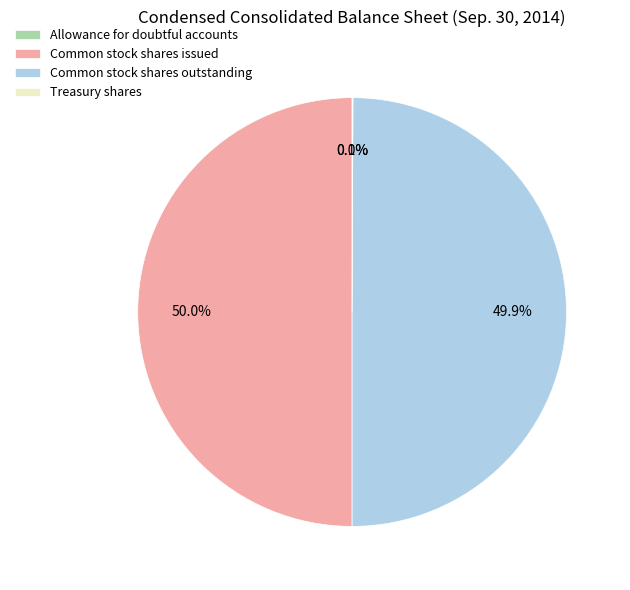

How much of the chart is everything except Common stock shares issued?

50.0%